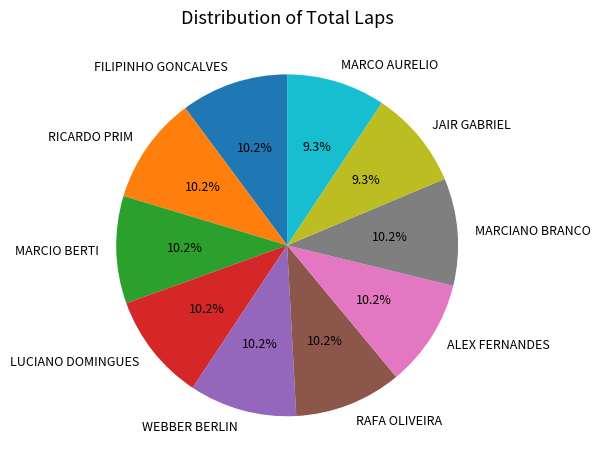

How many segments does this pie chart have?

10